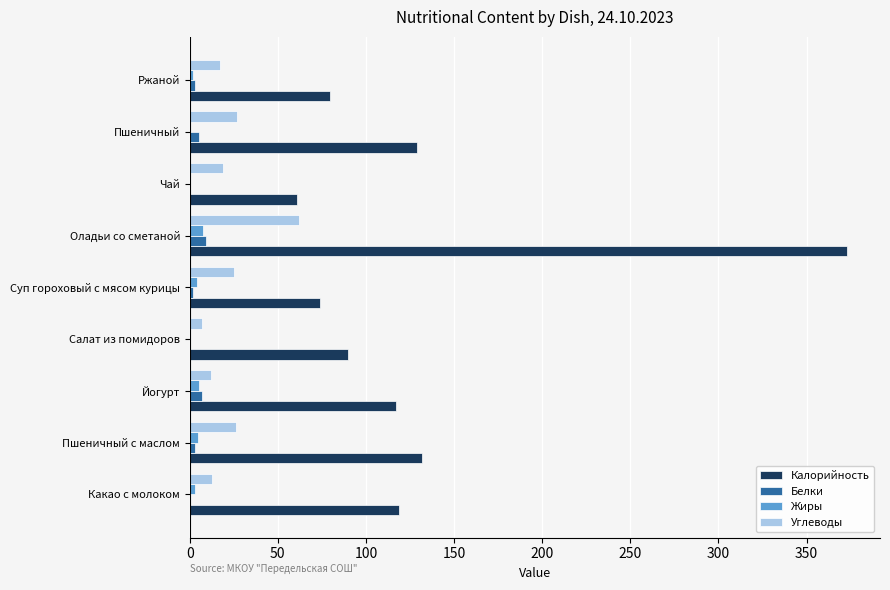

What is the sum of all Жиры values?

27.1